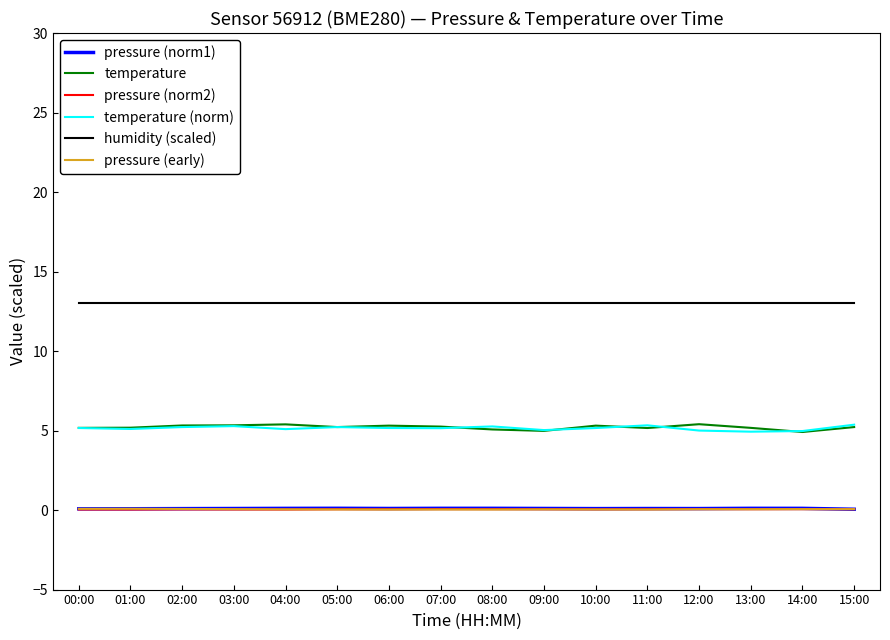

The pressure (norm2) series shows 0.1 at 08:00. True or false?

True